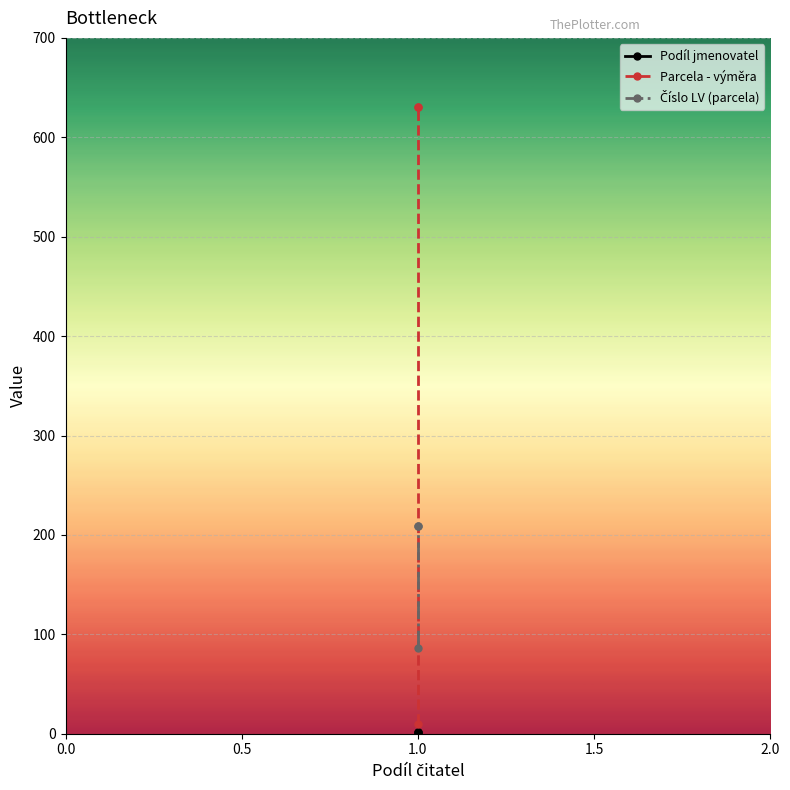

Which series has the largest range (max minus min)?

Parcela - výměra